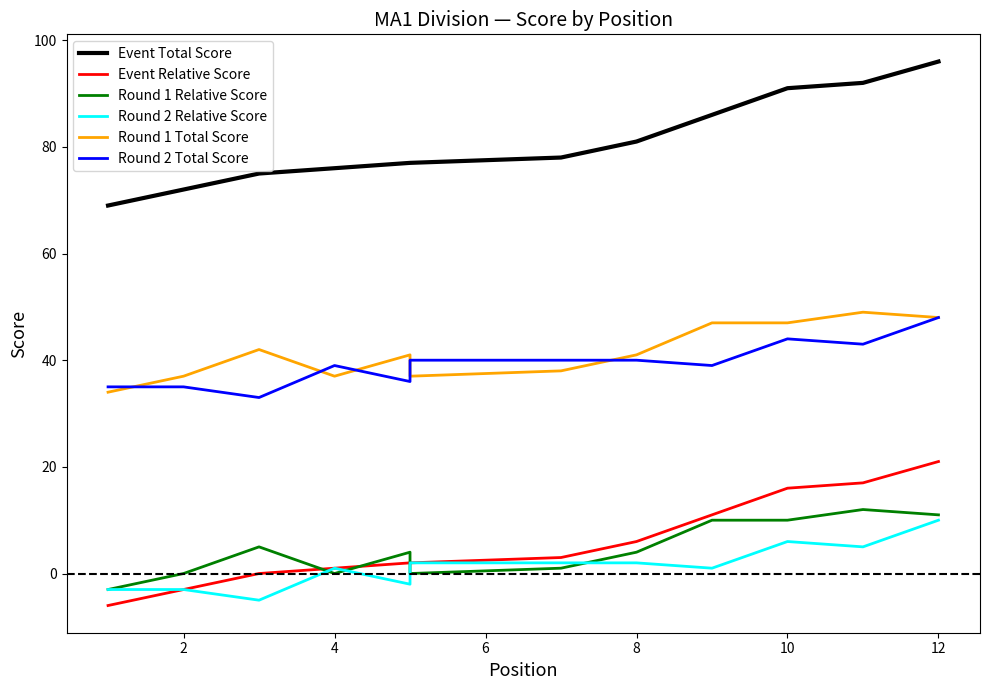

True or false: Round 2 Total Score has a value of 57 at 0.

False